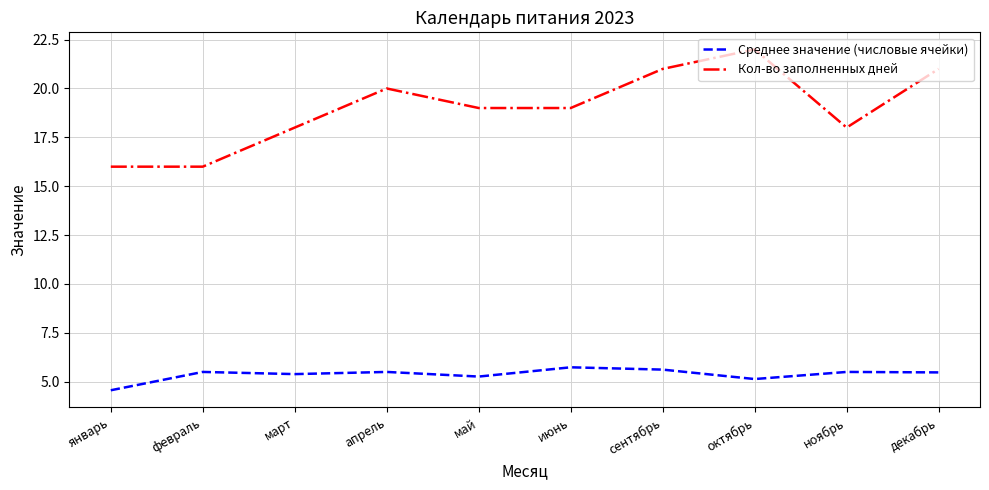

What is the difference between the highest and lowest values at ноябрь?

12.5